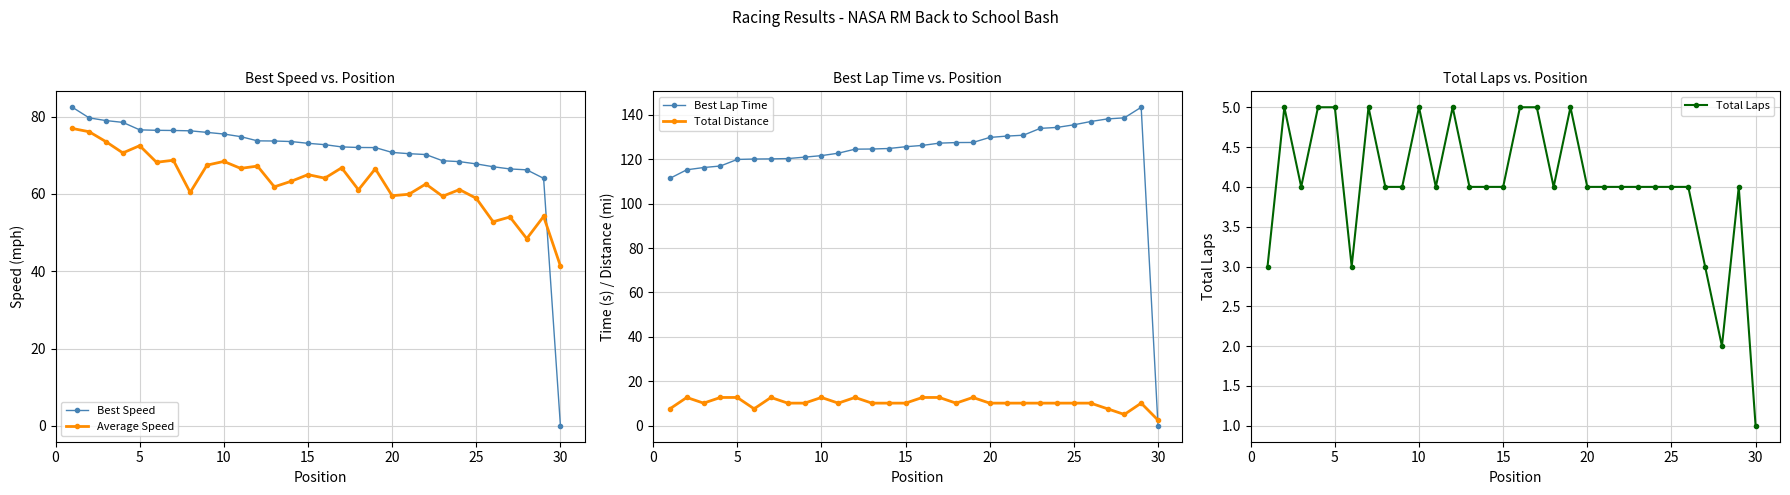

Reading left to right, extract all data points from this chart.

Best Speed: 82.4	79.7	79.0	78.5	76.6	76.5	76.4	76.3	75.9	75.5	74.8	73.7	73.7	73.6	73.1	72.8	72.2	72.0	72.0	70.7	70.4	70.2	68.6	68.4	67.8	67.0	66.5	66.2	64.0	0.0
Average Speed: 76.9	76.1	73.5	70.6	72.5	68.2	68.7	60.4	67.5	68.4	66.6	67.2	61.8	63.3	65.0	64.1	66.8	61.1	66.5	59.5	59.9	62.6	59.4	61.1	58.9	52.8	54.0	48.4	54.2	41.4
Best Lap Time: 111.4	115.2	116.2	116.9	119.9	120.1	120.1	120.3	120.9	121.6	122.7	124.5	124.6	124.8	125.6	126.2	127.2	127.5	127.5	129.8	130.4	130.8	133.9	134.3	135.5	136.9	138.1	138.6	143.4	0.0
Total Distance: 7.7	12.8	10.2	12.8	12.8	7.7	12.8	10.2	10.2	12.8	10.2	12.8	10.2	10.2	10.2	12.8	12.8	10.2	12.8	10.2	10.2	10.2	10.2	10.2	10.2	10.2	7.7	5.1	10.2	2.5
Total Laps: 3.0	5.0	4.0	5.0	5.0	3.0	5.0	4.0	4.0	5.0	4.0	5.0	4.0	4.0	4.0	5.0	5.0	4.0	5.0	4.0	4.0	4.0	4.0	4.0	4.0	4.0	3.0	2.0	4.0	1.0